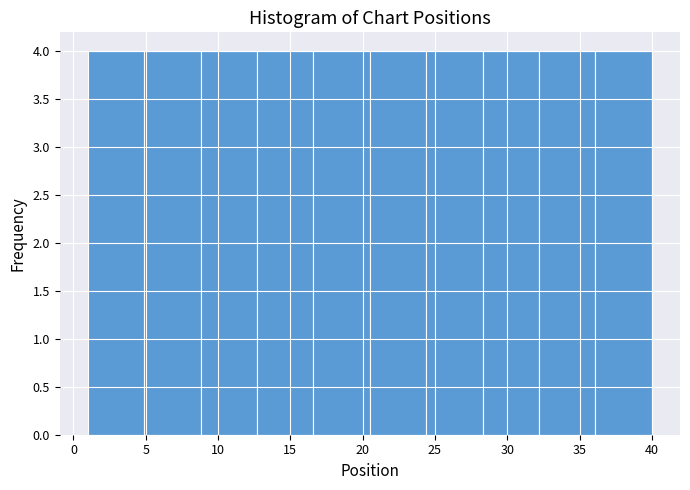

Reading left to right, list every bar in this chart as the range it spans on the x-axis followed by its height. Neither the bar edges nor the heights are printed on the chart, so give them approximately, as read against the axes.

1.0 to 4.9: 4
4.9 to 8.8: 4
8.8 to 12.7: 4
12.7 to 16.6: 4
16.6 to 20.5: 4
20.5 to 24.4: 4
24.4 to 28.3: 4
28.3 to 32.2: 4
32.2 to 36.1: 4
36.1 to 40.0: 4